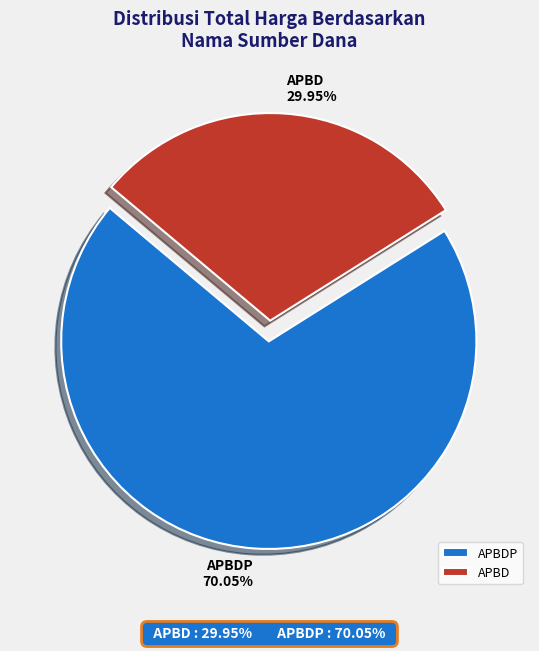

What is the smallest slice in the pie chart?

APBD